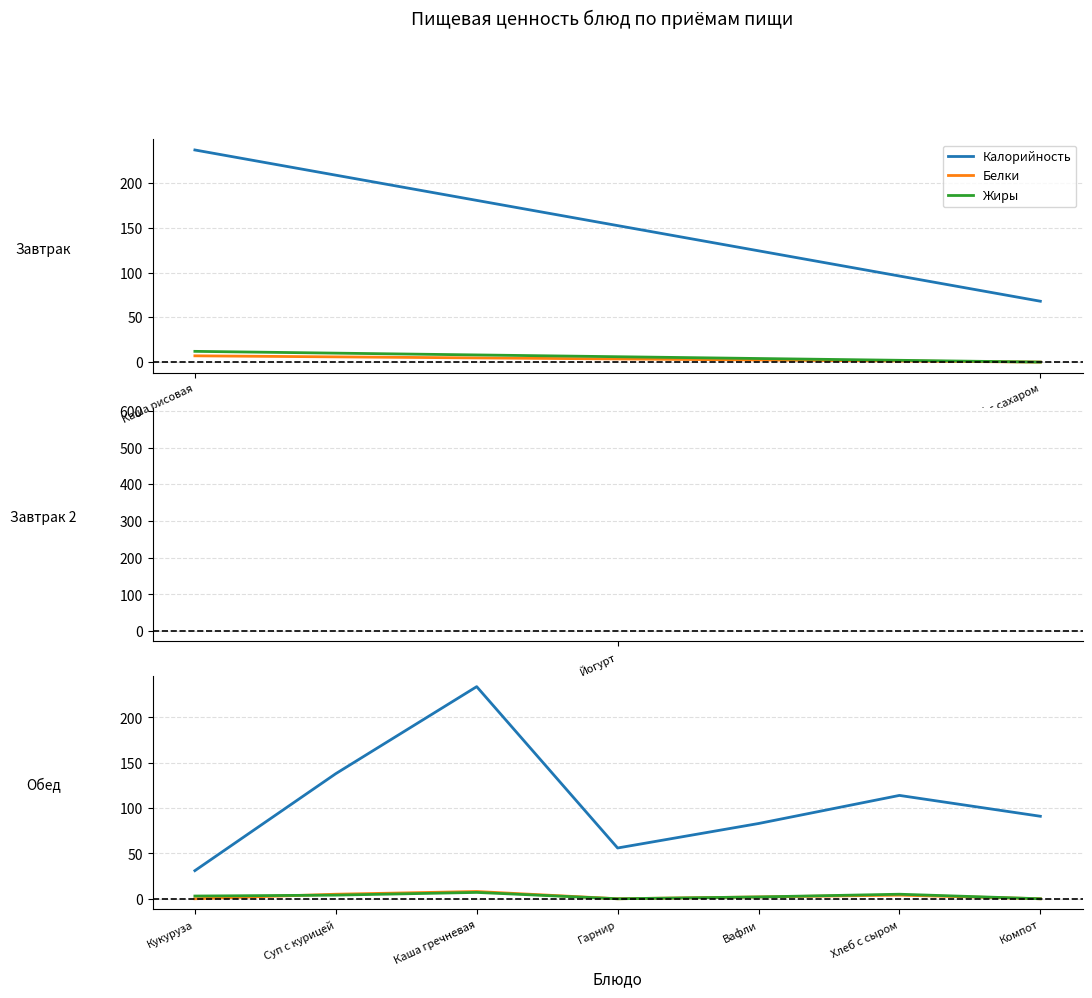

What is the spread (max minus min) of values at Компот?

91